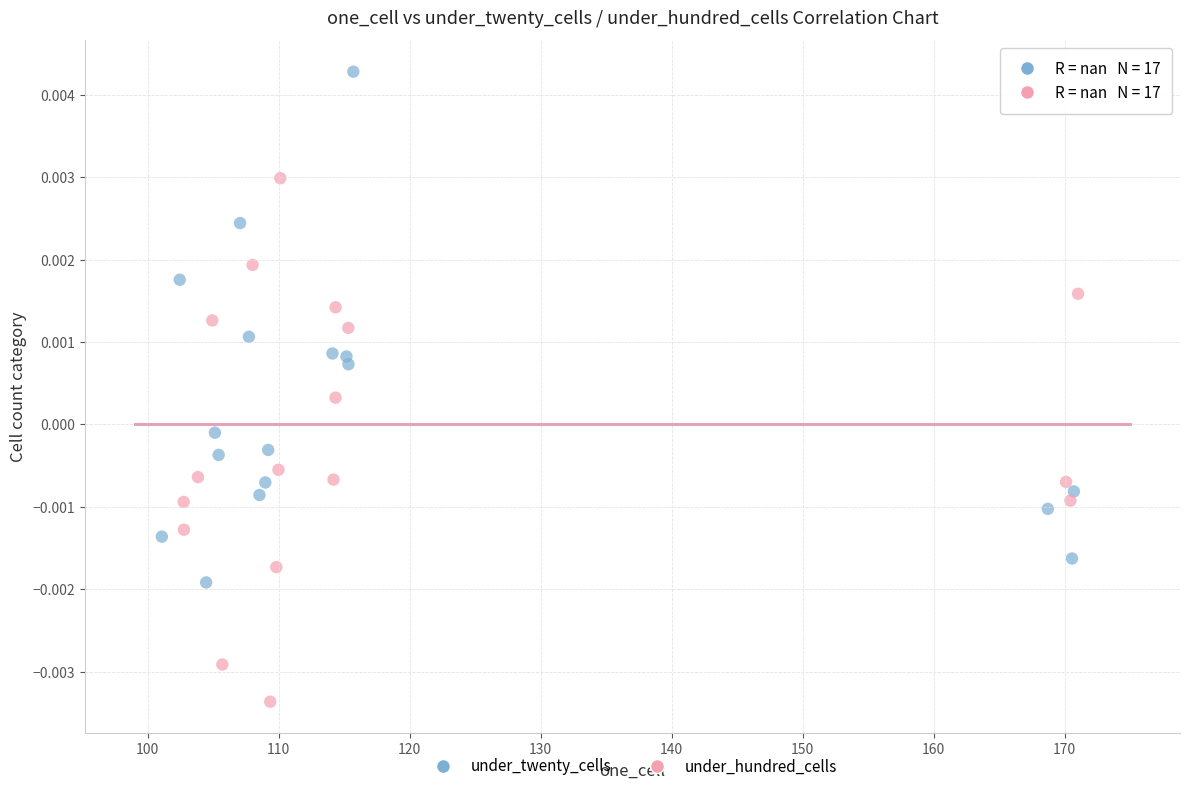

Which series contains the lowest Y value?

under_hundred_cells